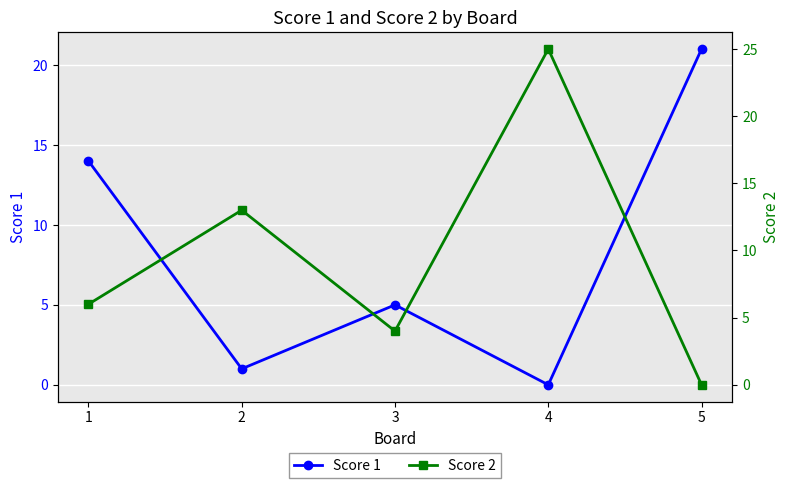

Rank the series by their maximum value, from highest to lowest.

Score 2, Score 1